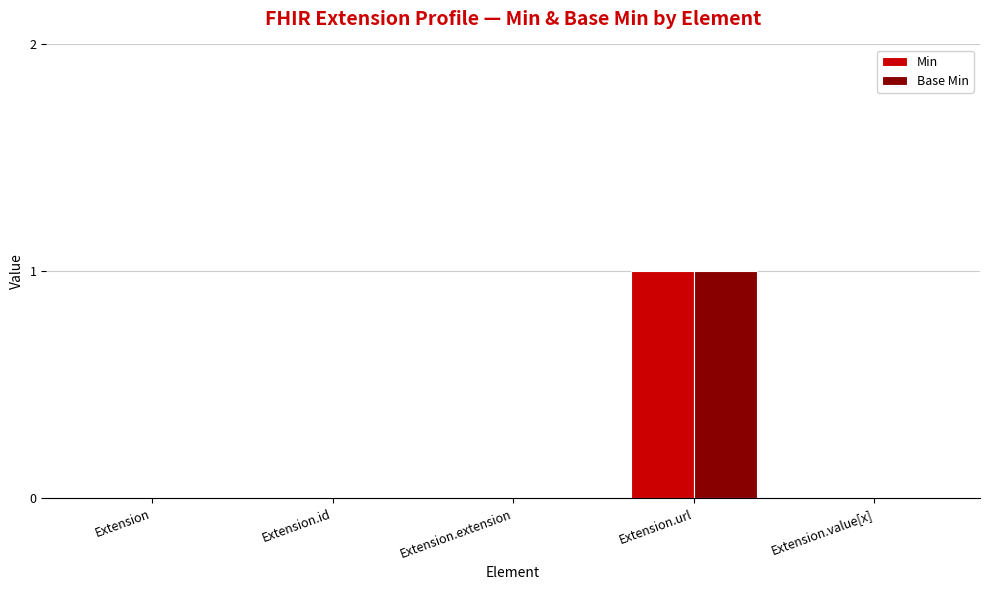

At which category is the sum across all series the highest?

Extension.url